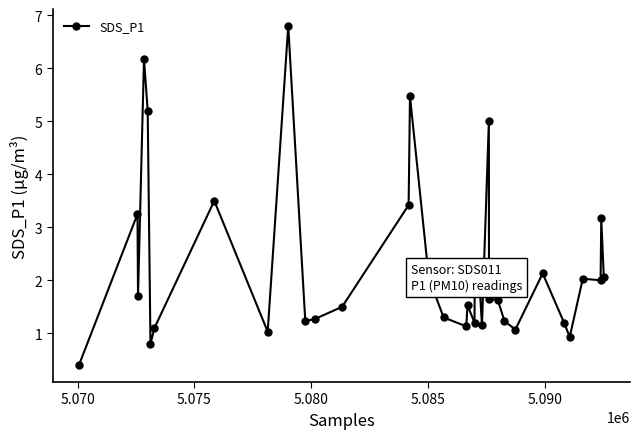

What is the maximum value shown in the chart?

6.8